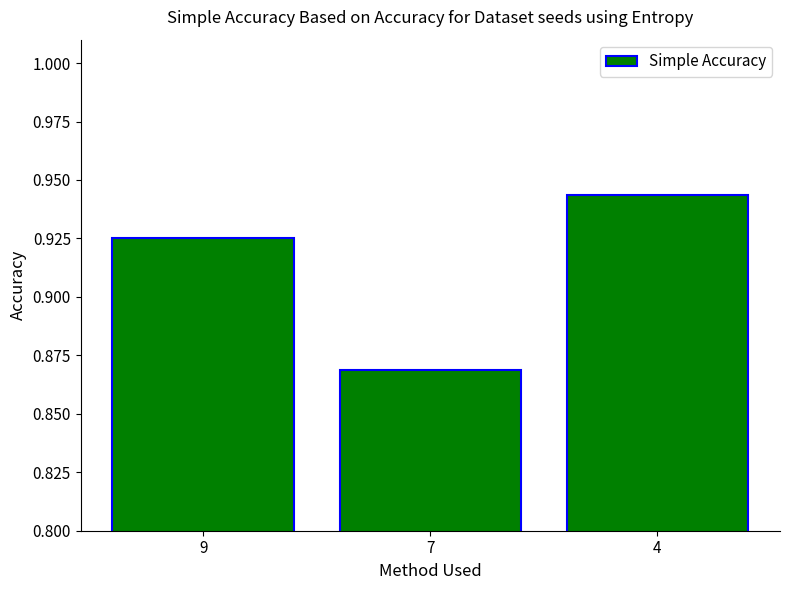

What is the sum of the values at 9 and 4?

1.9